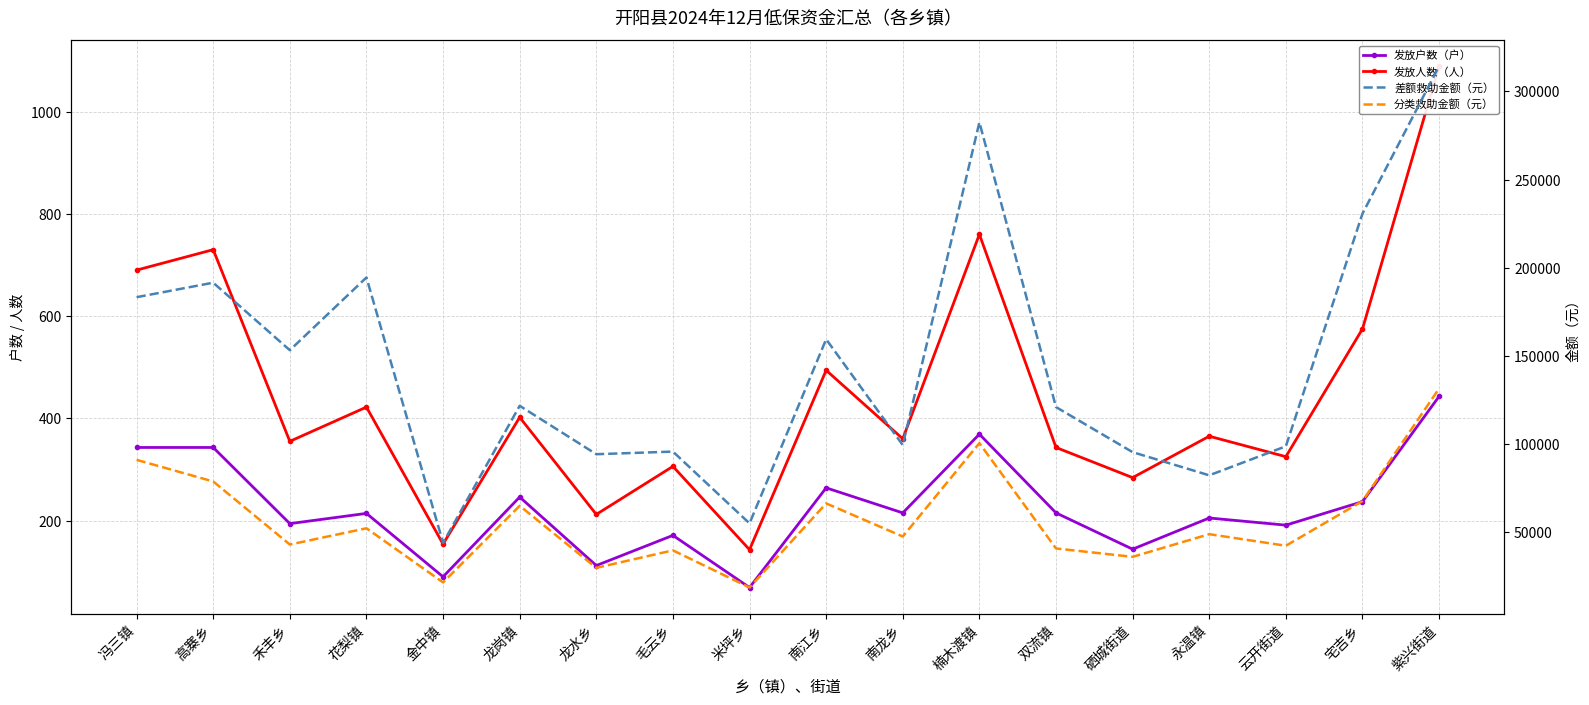

Is the value of 发放户数（户） at 冯三镇 greater than the value of 分类救助金额（元） at 紫兴街道?

No